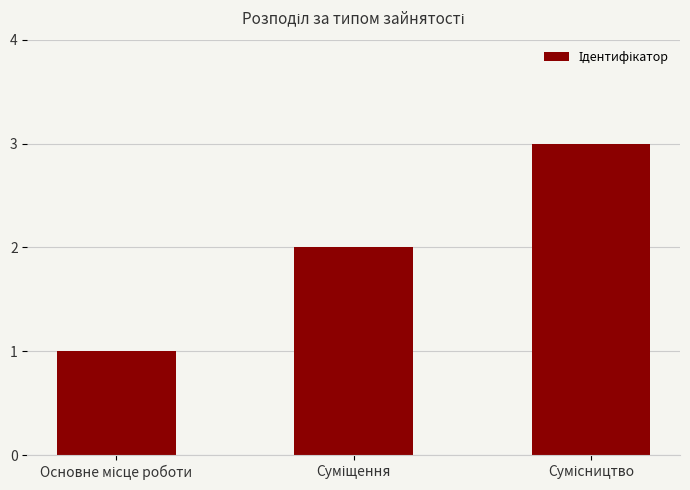

What is the difference between the maximum and minimum values?

2